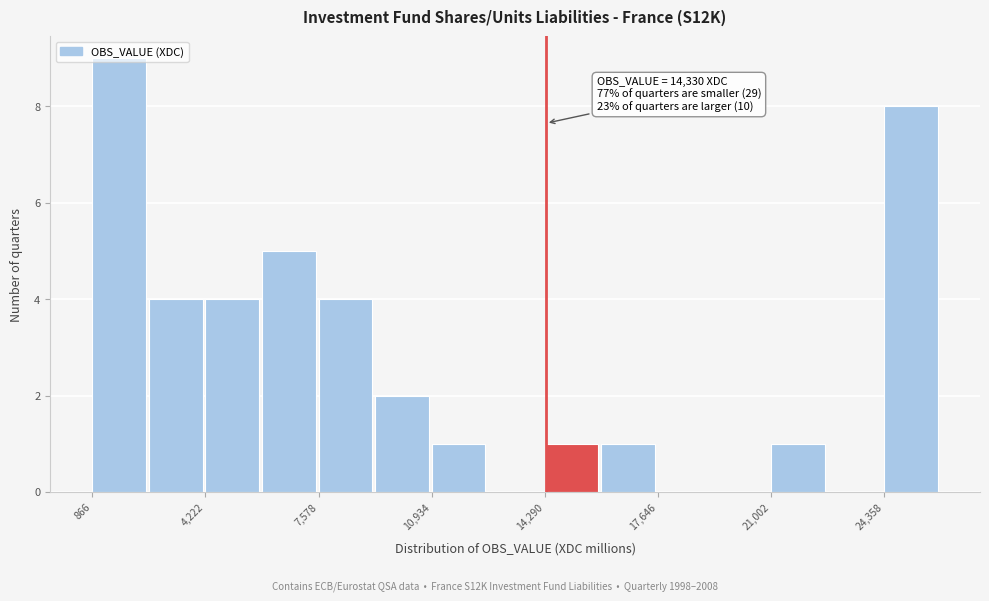

Around what value on the x-axis is the tallest bar? Give the approximate position of its centre, as read against the axis.

1500